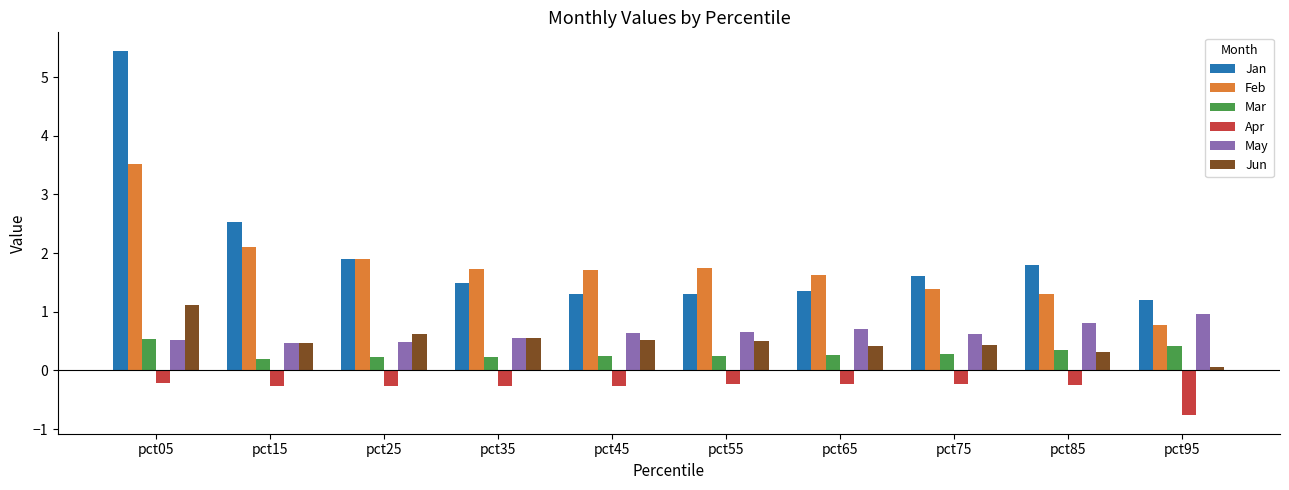

What is the sum of all Jan values?

19.9